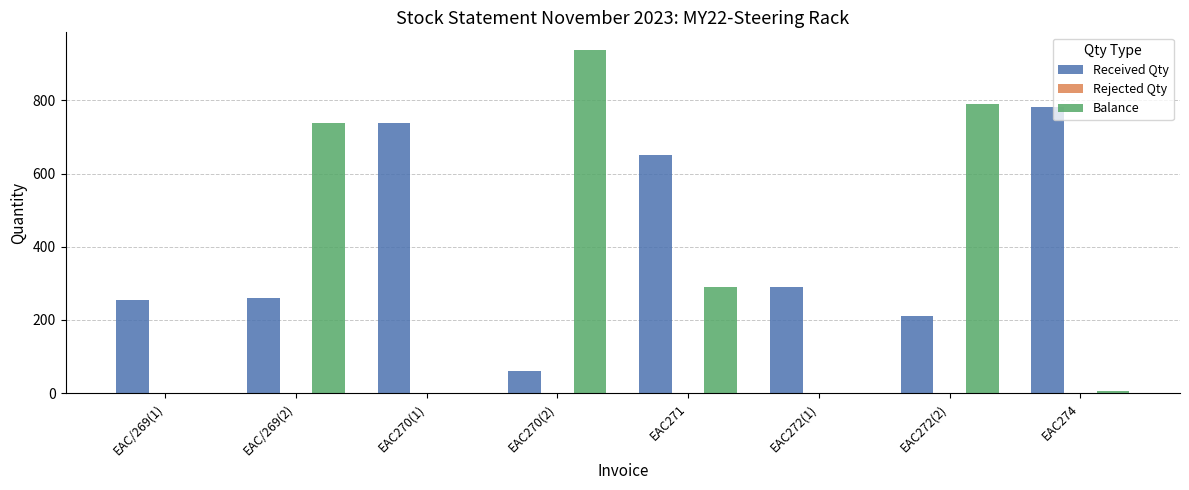

Which series has the largest total across all categories?

Received Qty